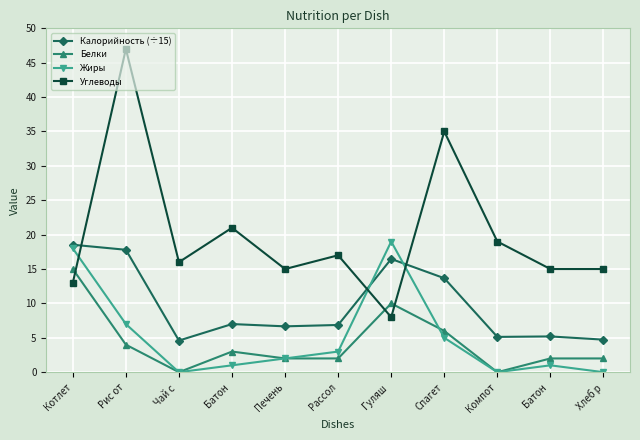

True or false: Углеводы has a value of 24.7 at Рассол.

False